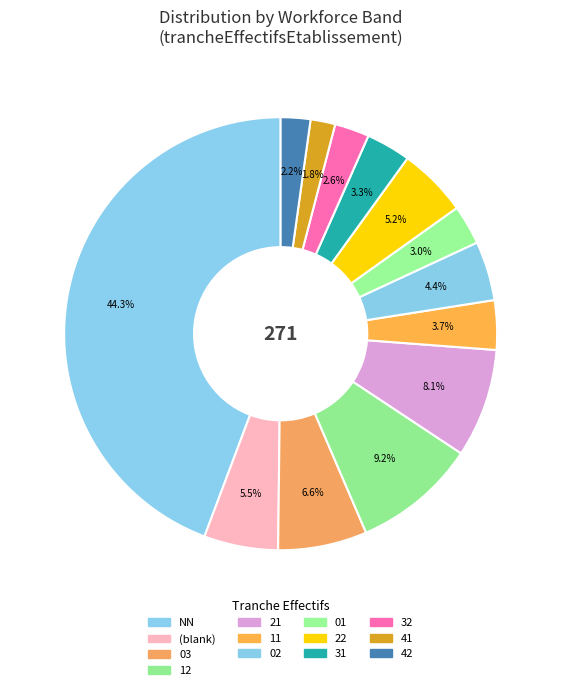

Which category has the biggest portion of the pie?

NN